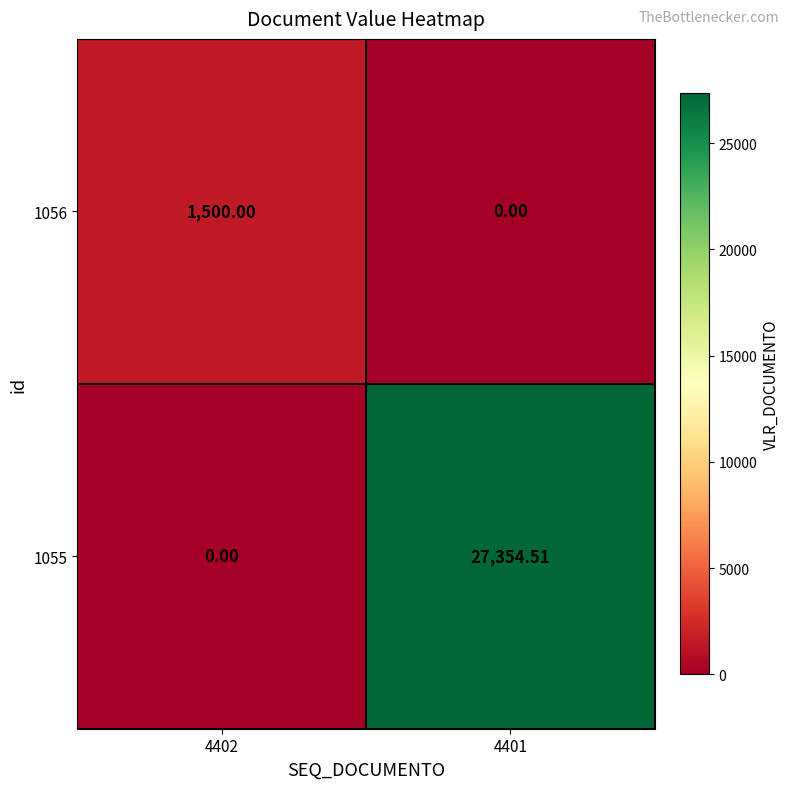

Rank the series by their average value, from lowest to highest.

1056, 1055